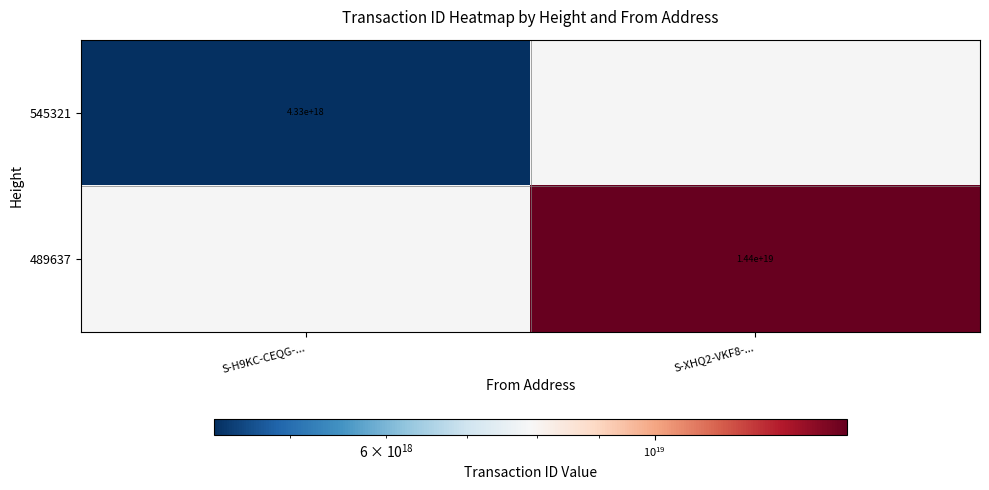

How many categories are shown in the chart?

2